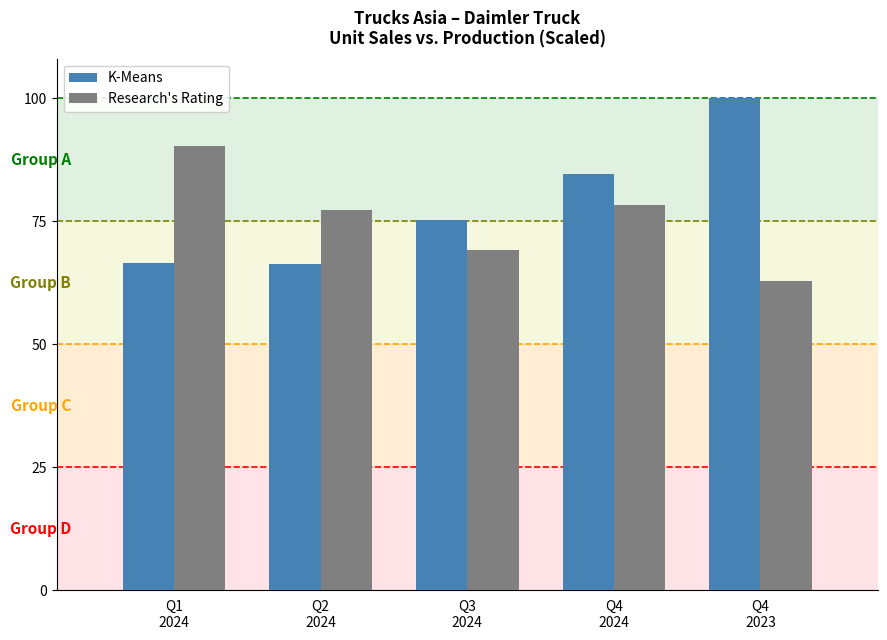

What is the sum of all Research's Rating values?

377.6